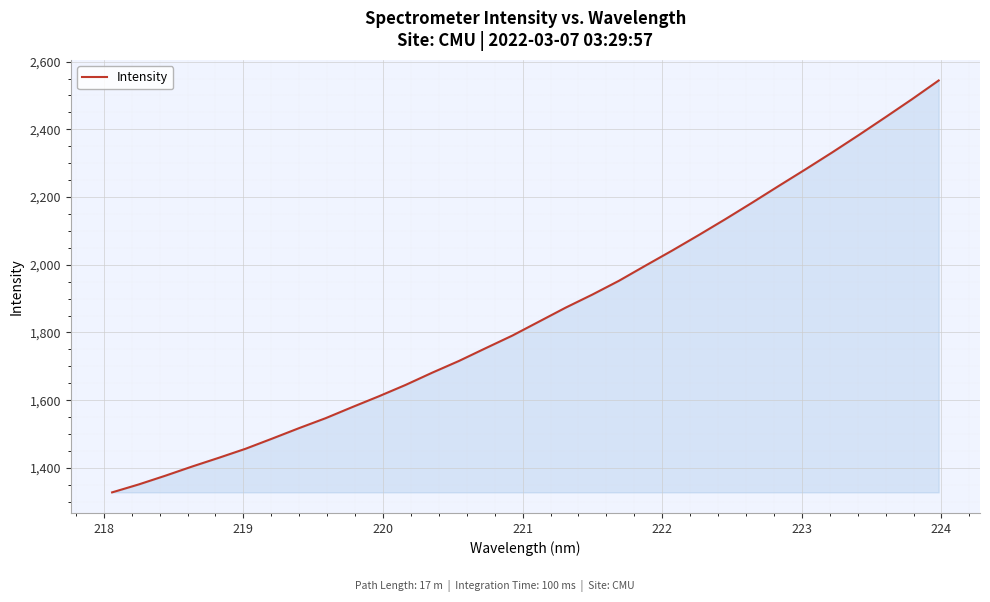

What is the difference between the maximum and minimum values?

1216.6